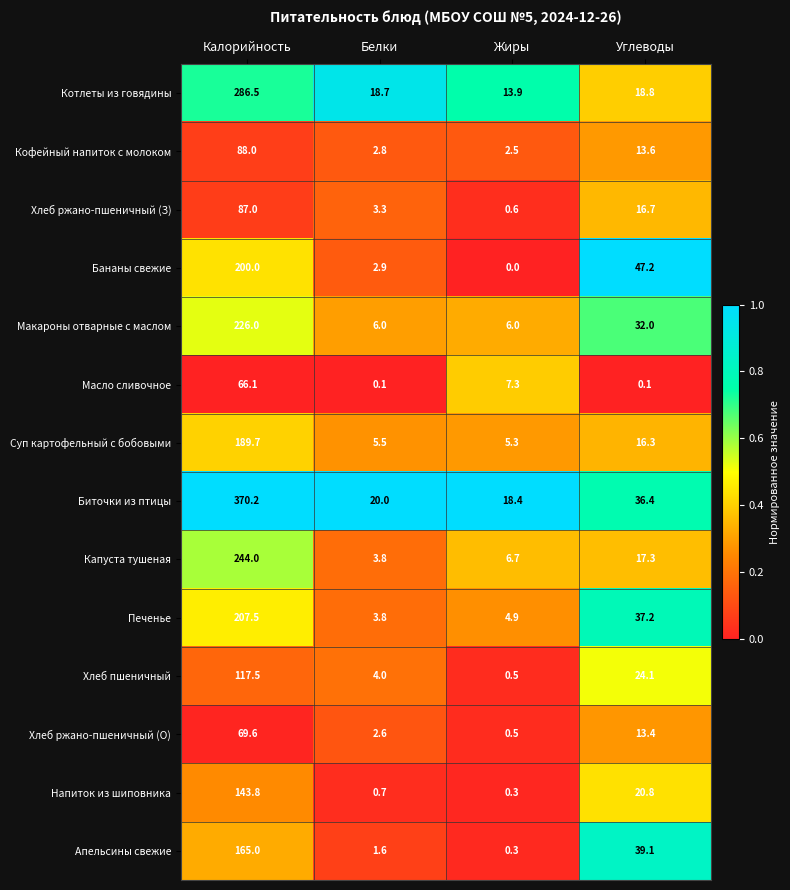

What is the maximum value for Хлеб ржано-пшеничный (О)?

69.6